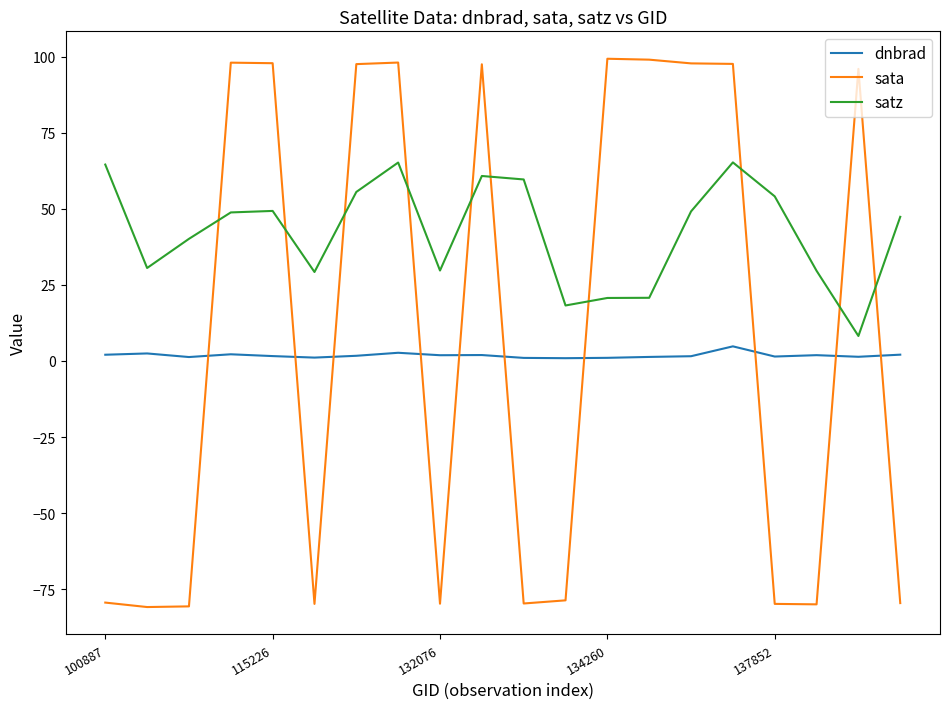

Which series has the widest spread of values?

sata